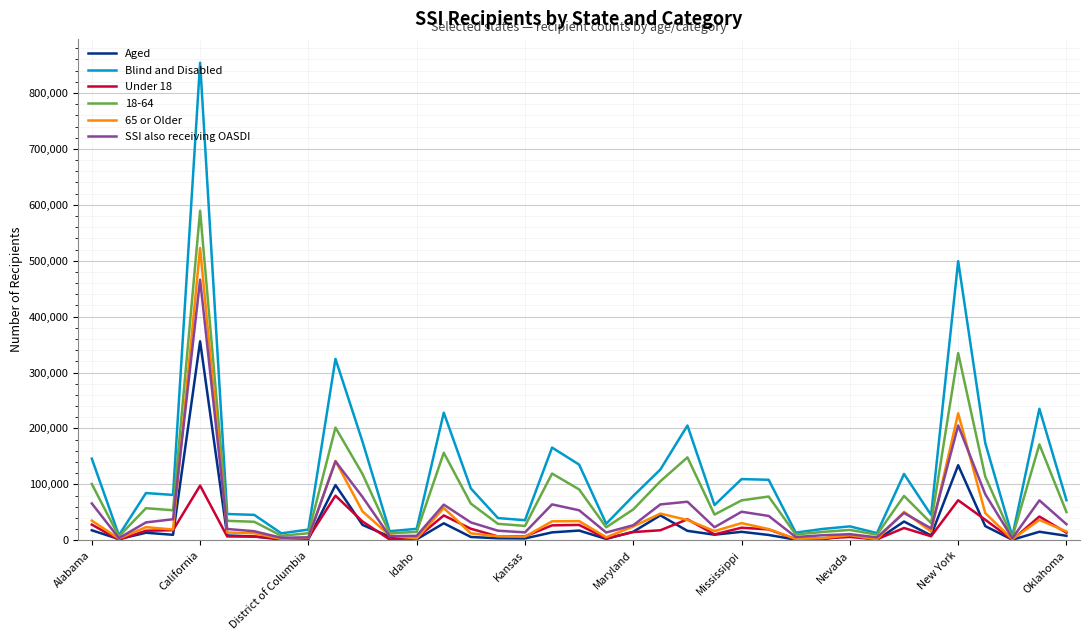

What is the greatest value displayed?

854034